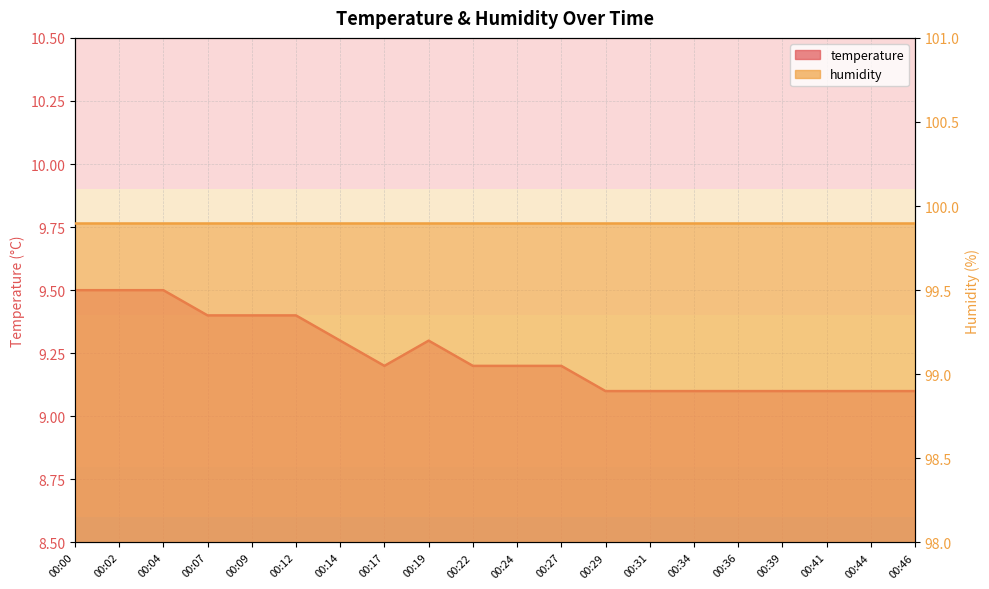

Which category has the highest value across all series?

00:00